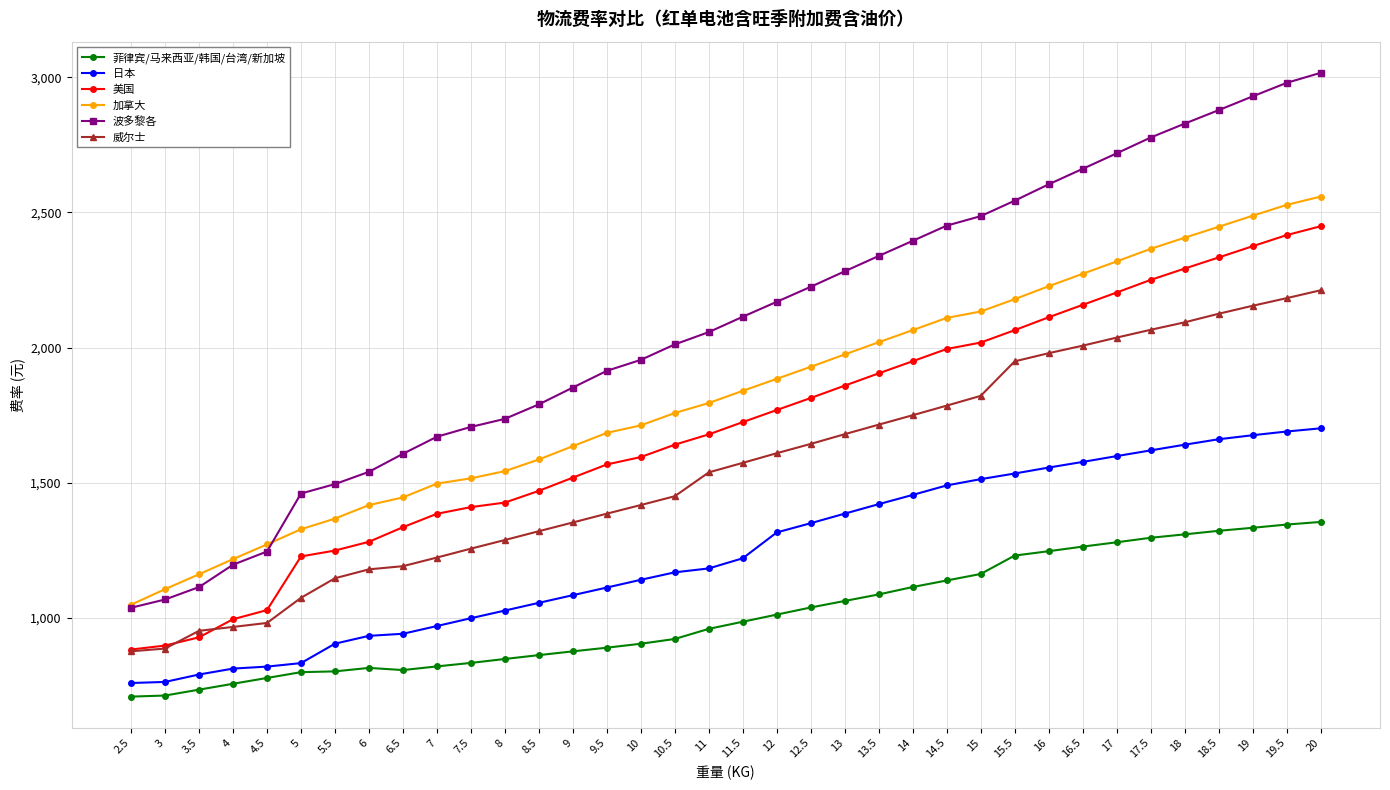

What is the maximum value for 菲律宾/马来西亚/韩国/台湾/新加坡?

1354.5